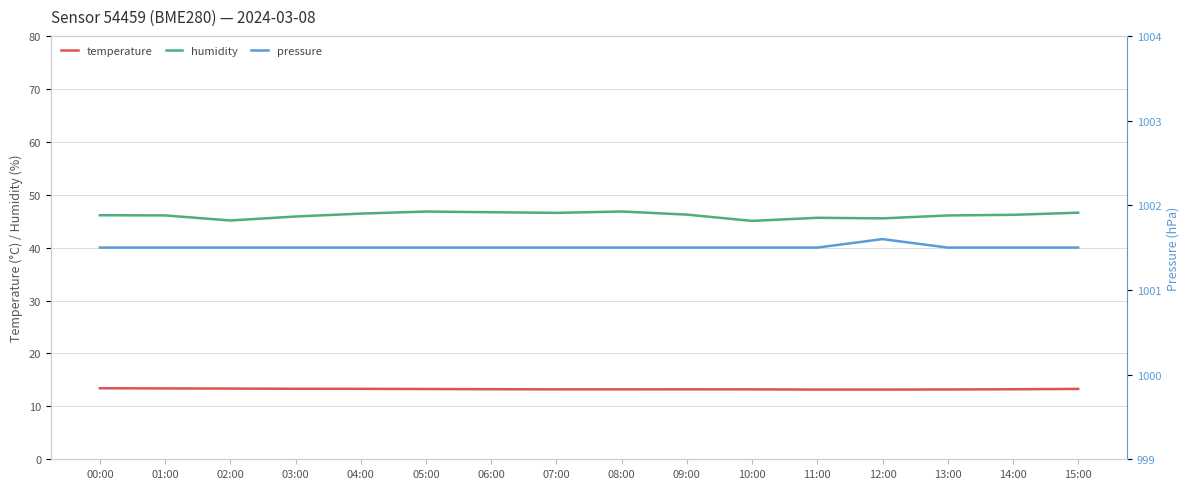

At 12:00, list the series in order from smallest to largest.

temperature, humidity, pressure